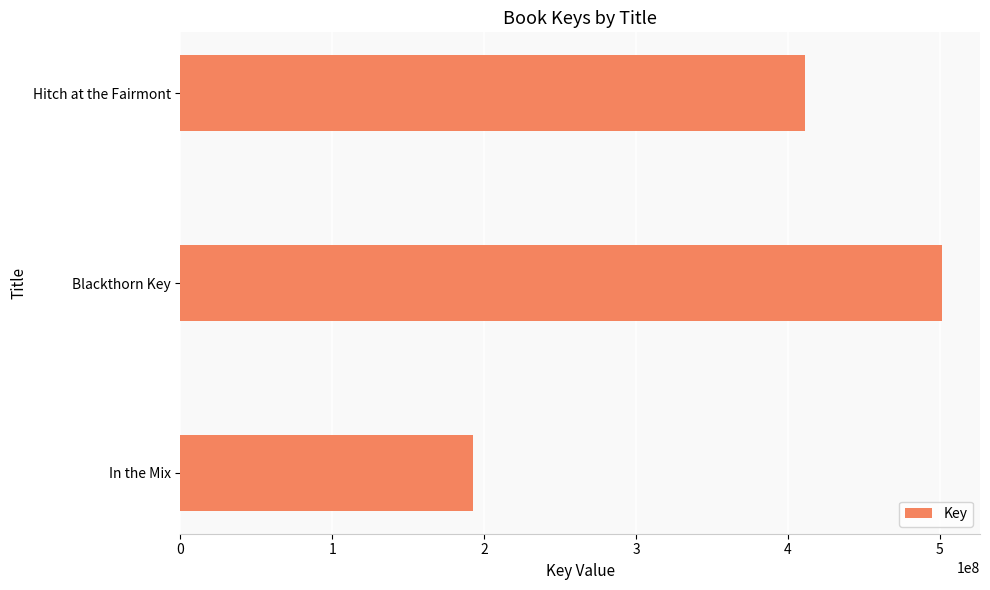

Rank the categories by value from lowest to highest.

In the Mix, Hitch at the Fairmont, Blackthorn Key